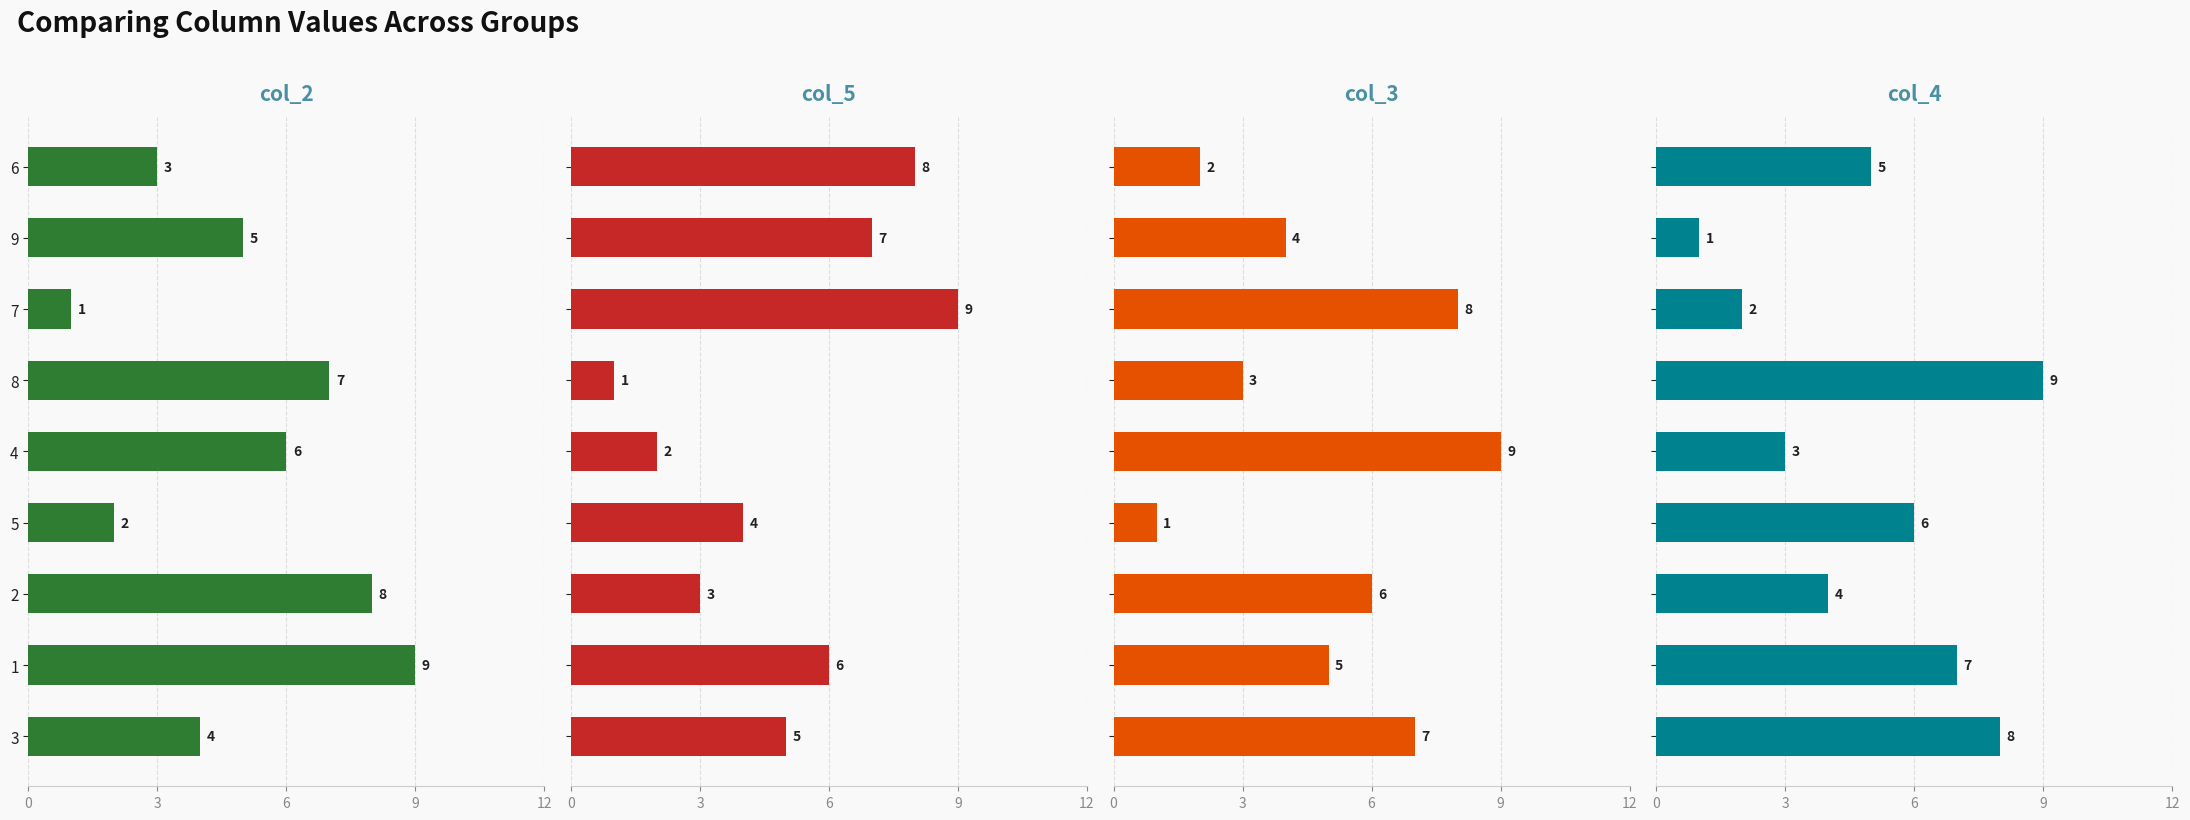

How many col_2 values are between 3 and 7?

5